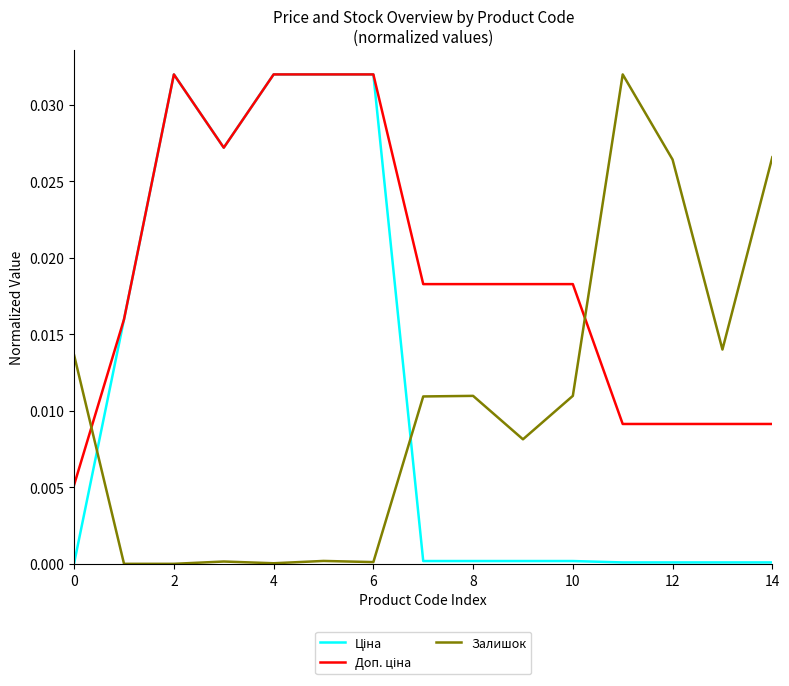

Is this an area chart (filled region under the line)?

No